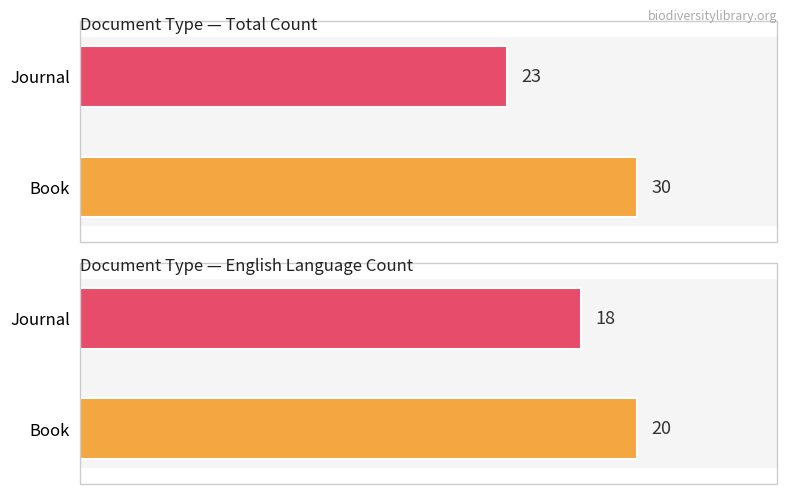

How many groups of bars are there?

2